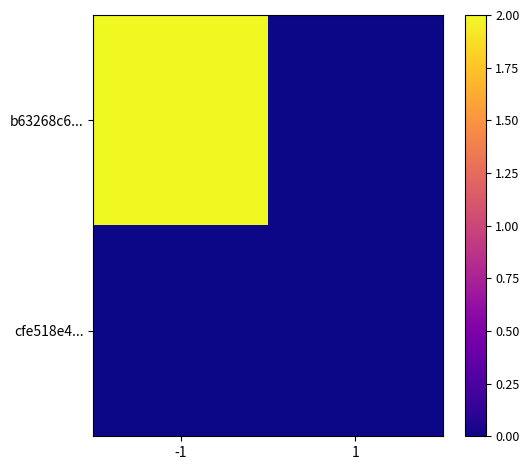

Reading left to right, transcribe all the data shown in this chart.

b63268c6...: -1=2.0	1=0.0
cfe518e4...: -1=0.0	1=0.0